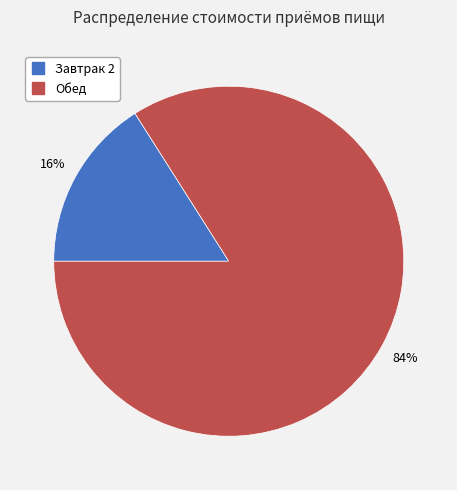

Which category has the smallest portion of the pie?

Завтрак 2